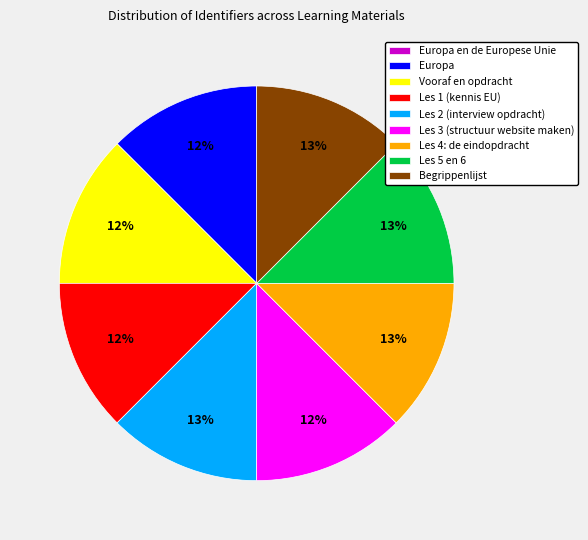

Is Les 2 (interview opdracht) the majority of the pie?

No